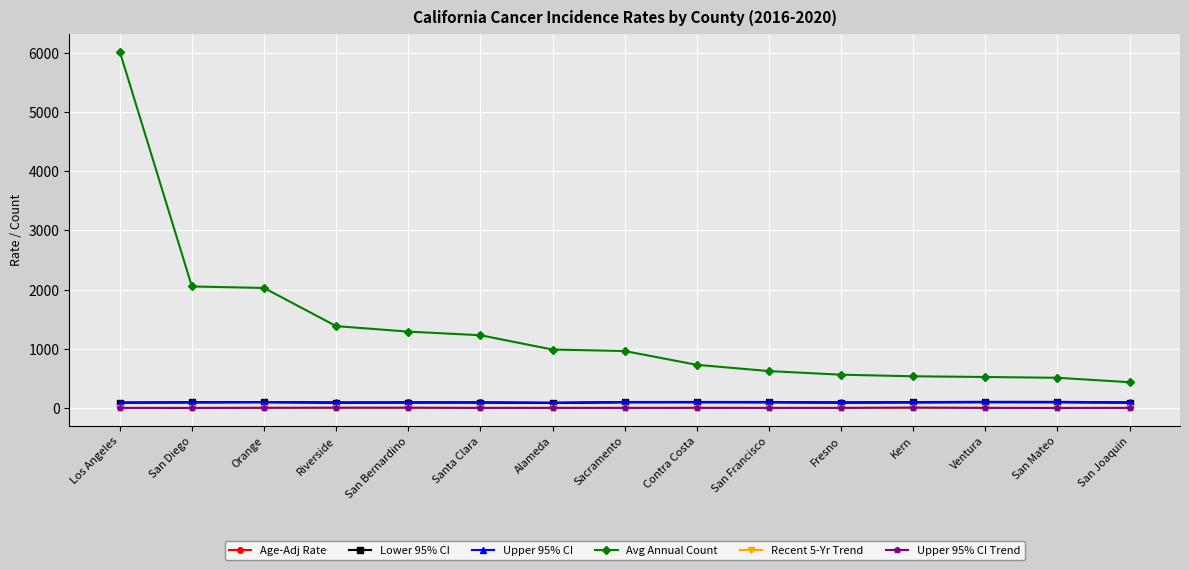

What is the value of the Avg Annual Count point at the 4th from the left?

1383.0